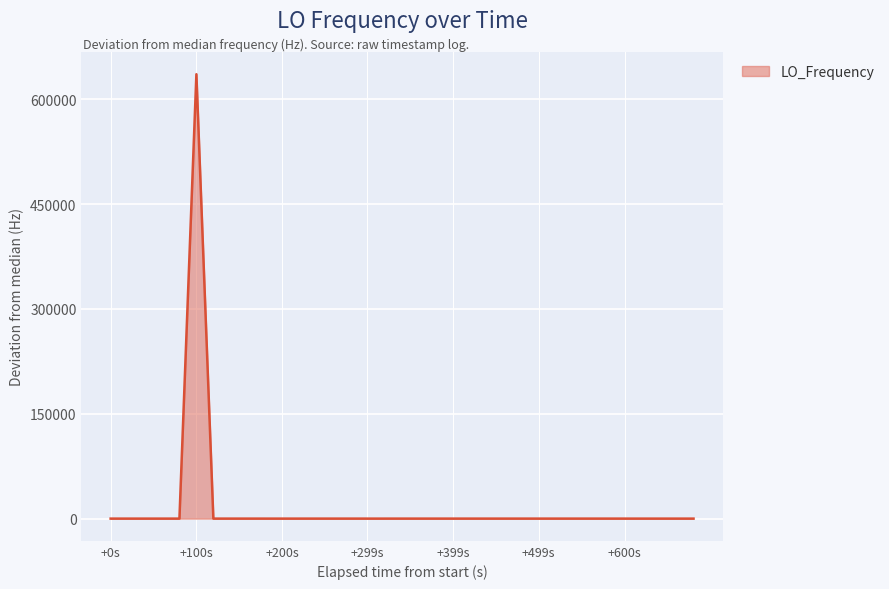

What is the difference between the maximum and minimum values?

635707.4